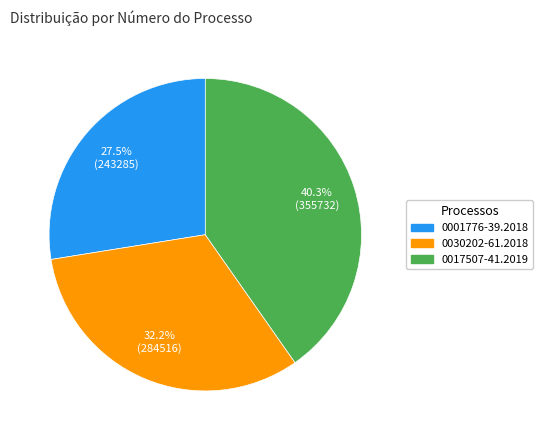

Which category has the smallest portion of the pie?

0001776-39.2018